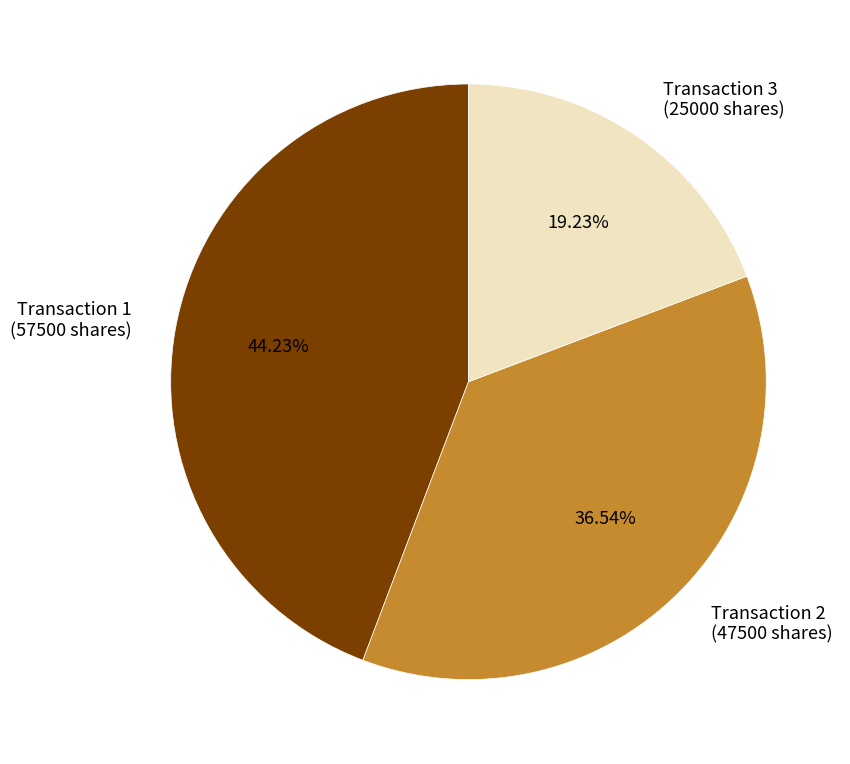

Does Transaction 1 (57500 shares) account for over 50% of the chart?

No